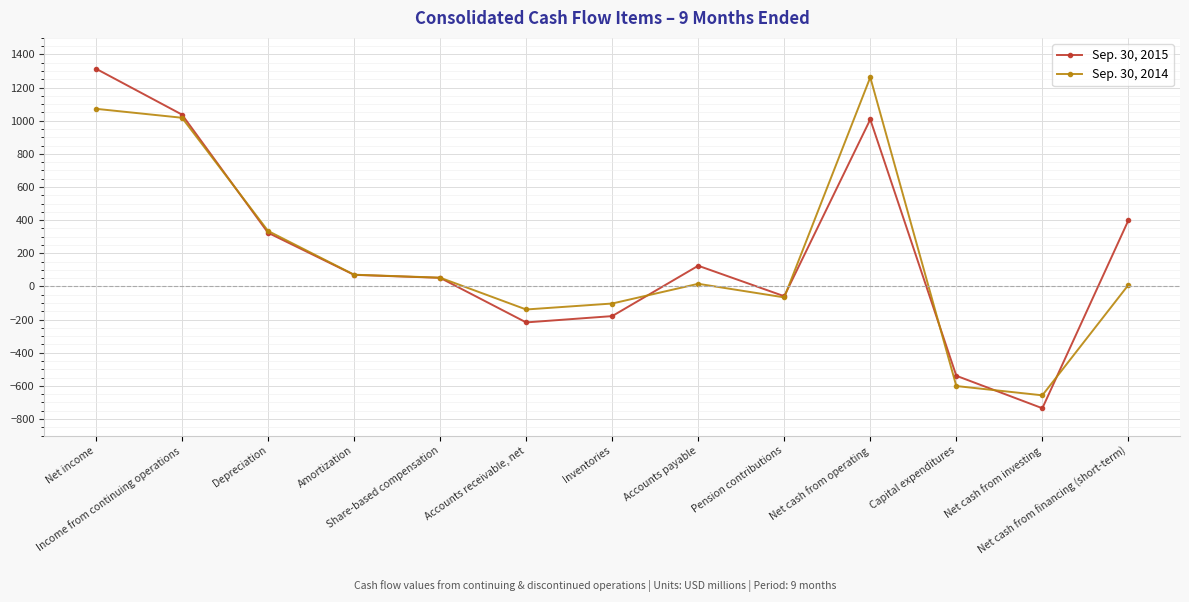

What are all the series names shown in the legend?

Sep. 30, 2015, Sep. 30, 2014